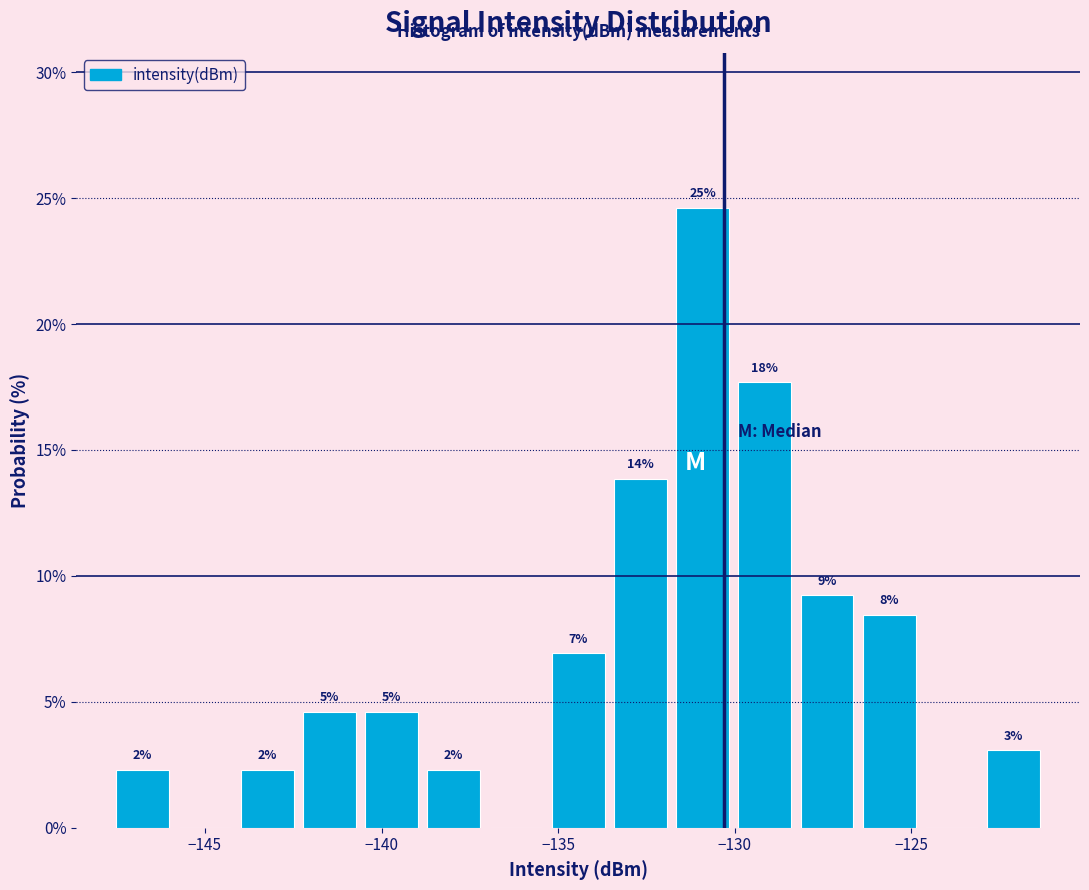

Read against the x-axis, roughly where is the centre of the tallest bar?

-131.0